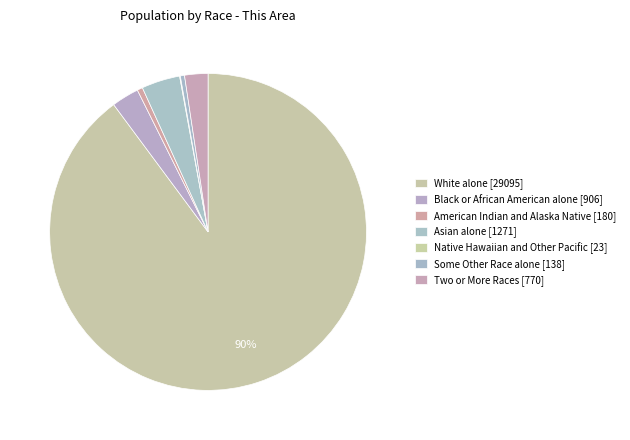

What is the largest slice in the pie chart?

White alone [29095]